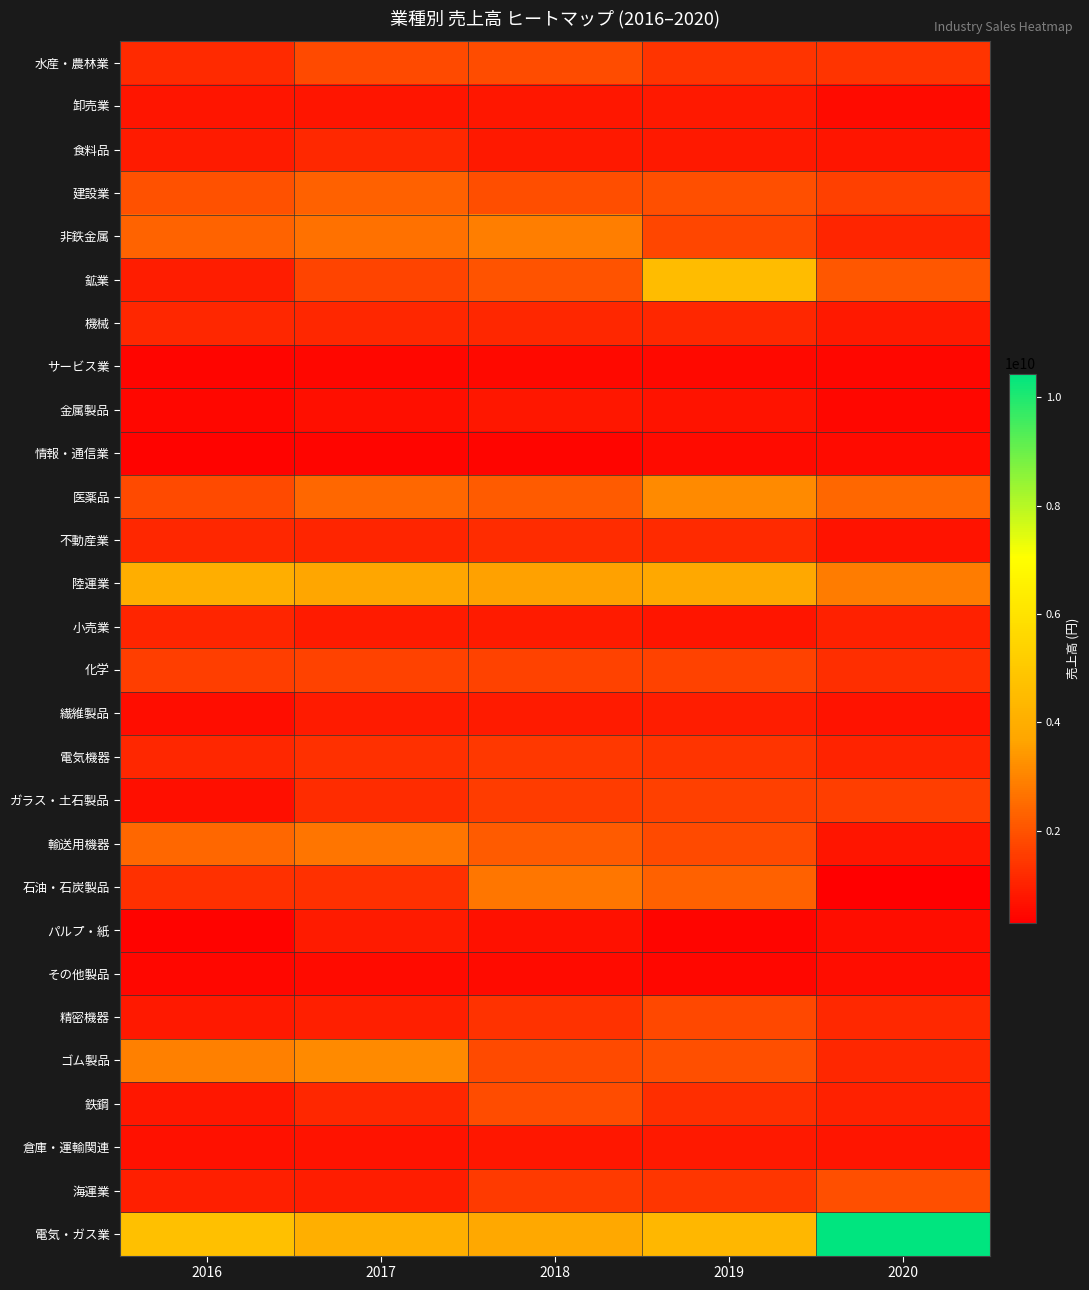

At which category does the chart reach its peak across all series?

2020